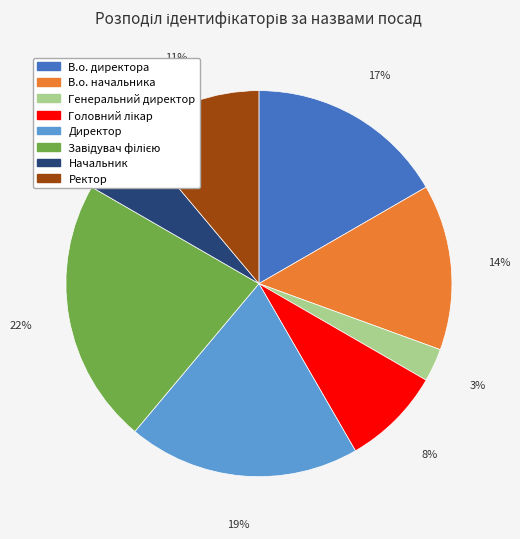

Is the sum of Генеральний директор and Директор greater than half?

No